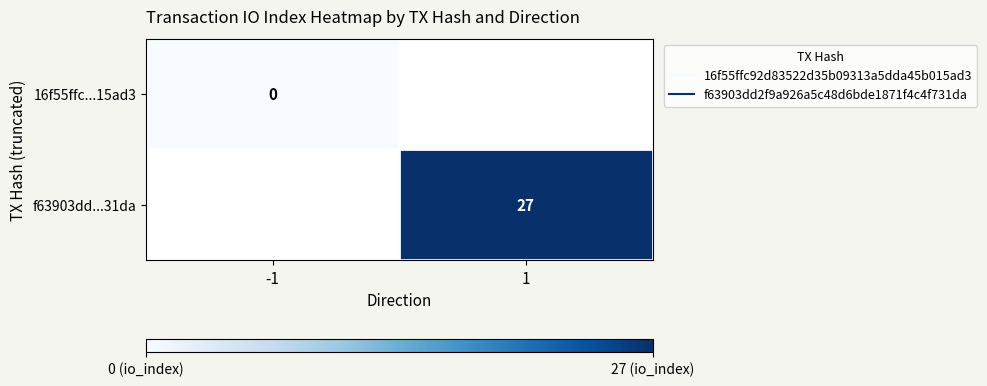

At which category does the chart reach its minimum across all series?

-1